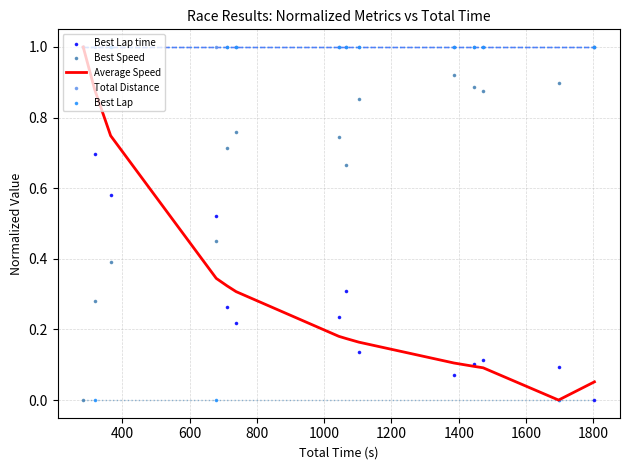

Which series reaches the maximum Y coordinate?

Average Speed